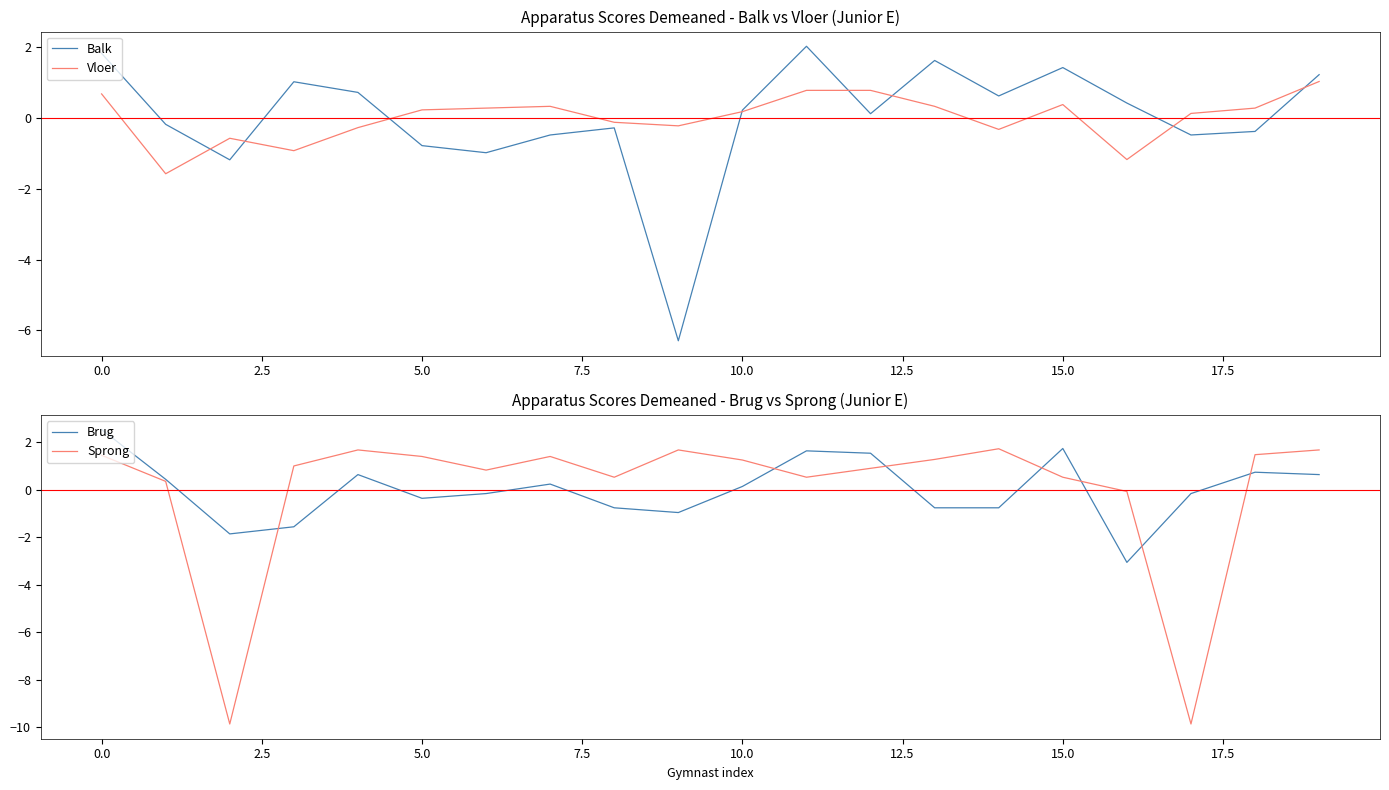

What is the value of the Sprong point at the 6th from the left?

1.4